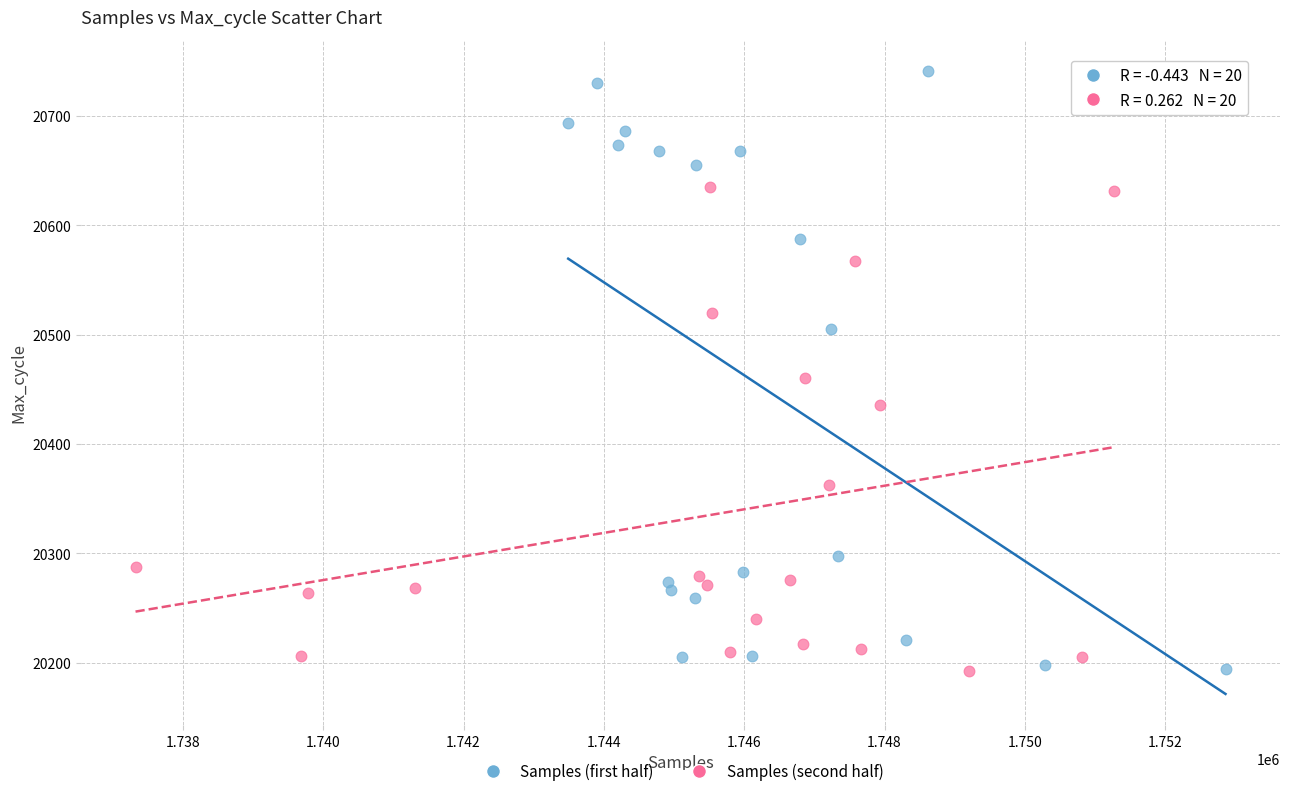

Which series has the widest spread of Y values?

Samples (first half)